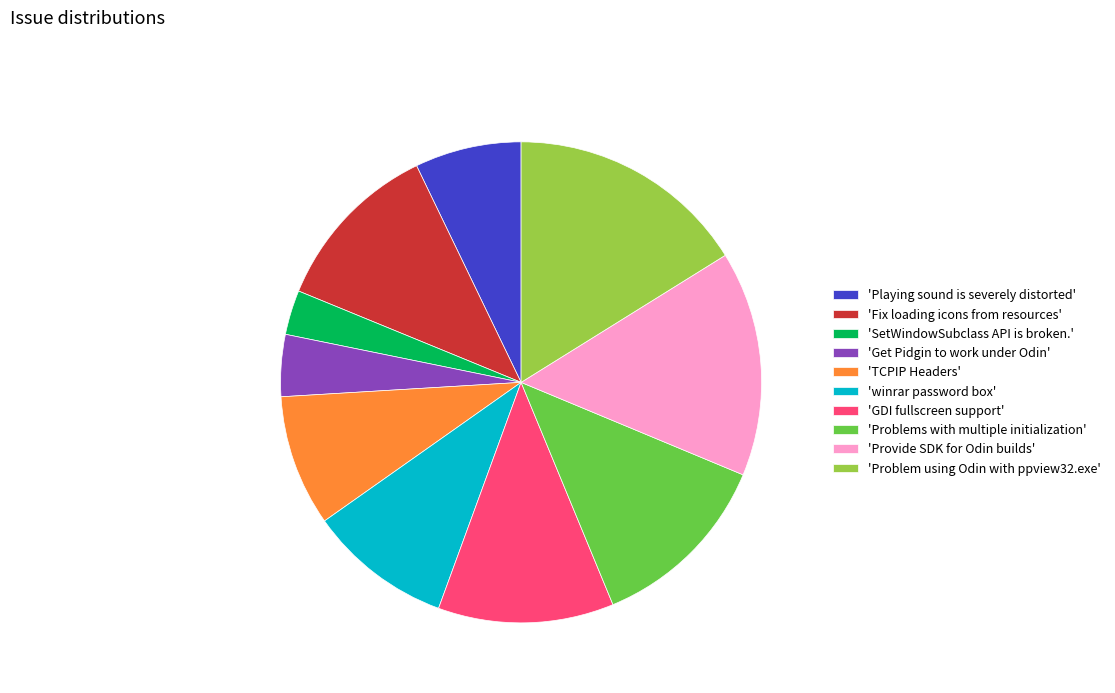

What is the ratio of the value at 'GDI fullscreen support' to the value at 'winrar password box'?

1.2